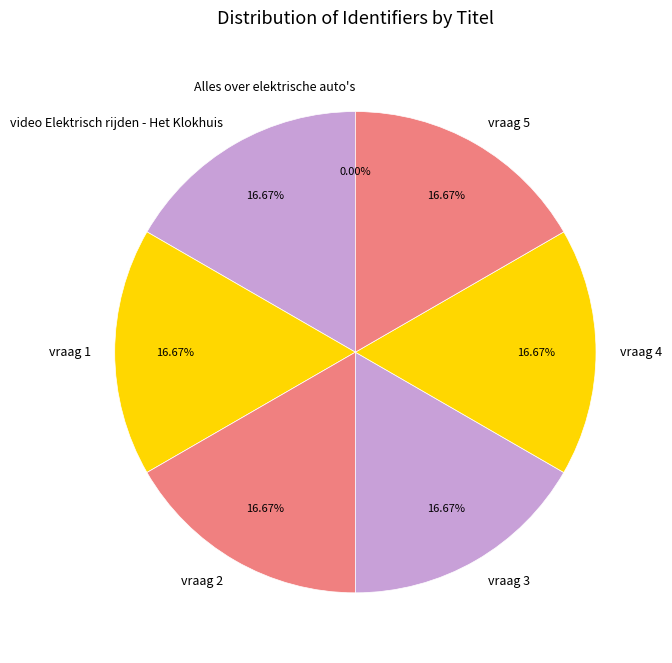

Is the sum of vraag 1 and vraag 2 greater than half?

No